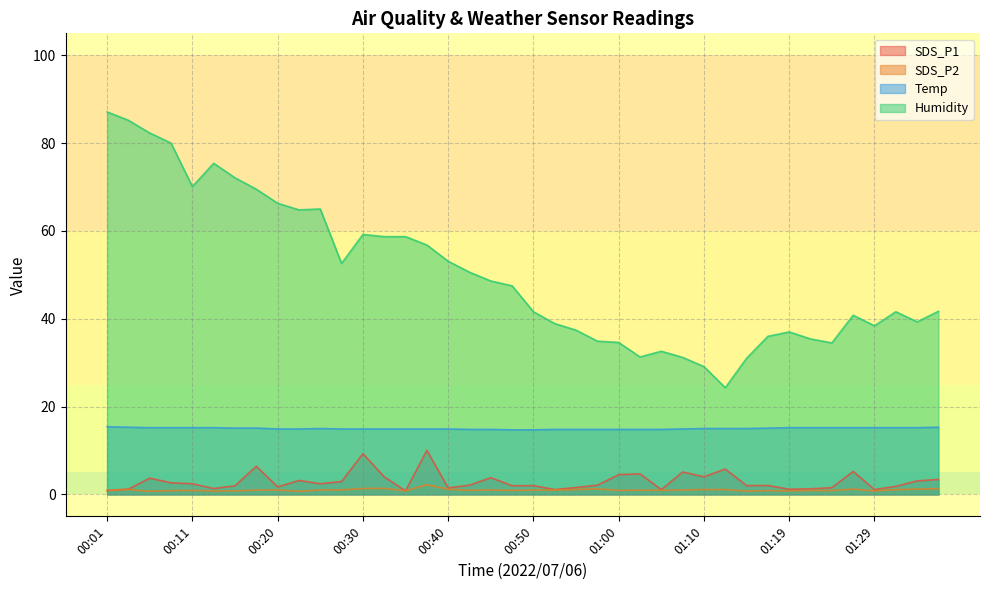

At which category does SDS_P2 reach its first local valley?

00:06